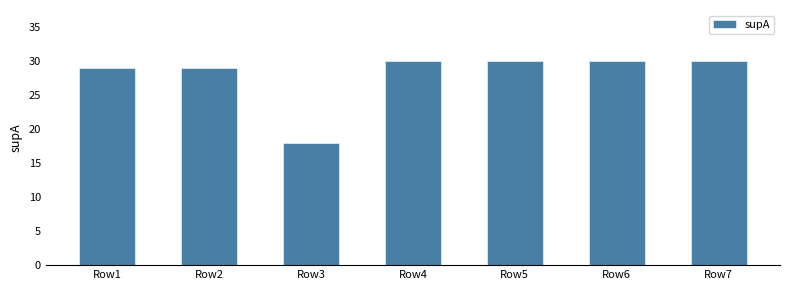

Read the value at Row6.

30